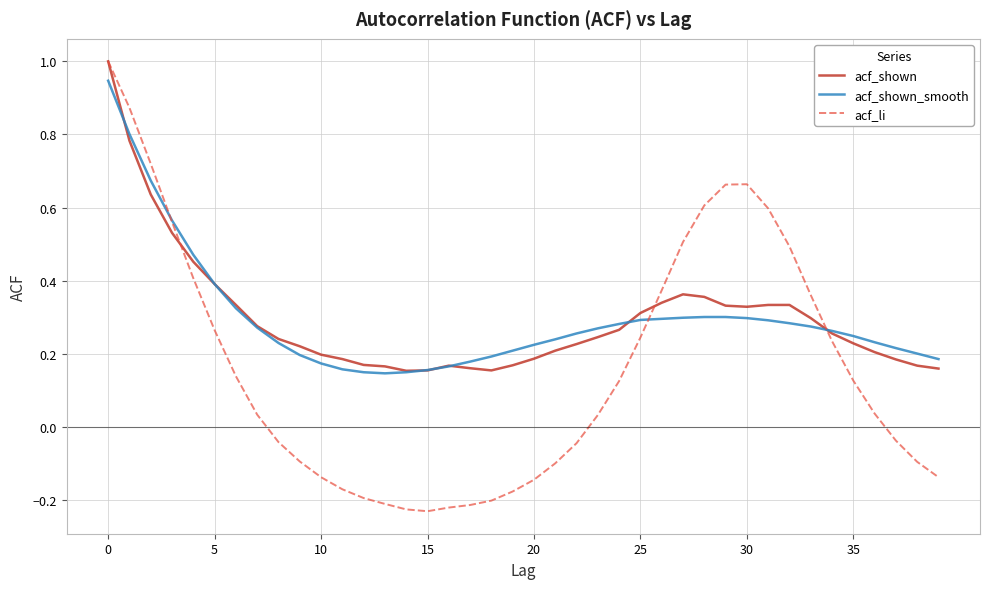

What is the maximum value shown in the chart?

1.0